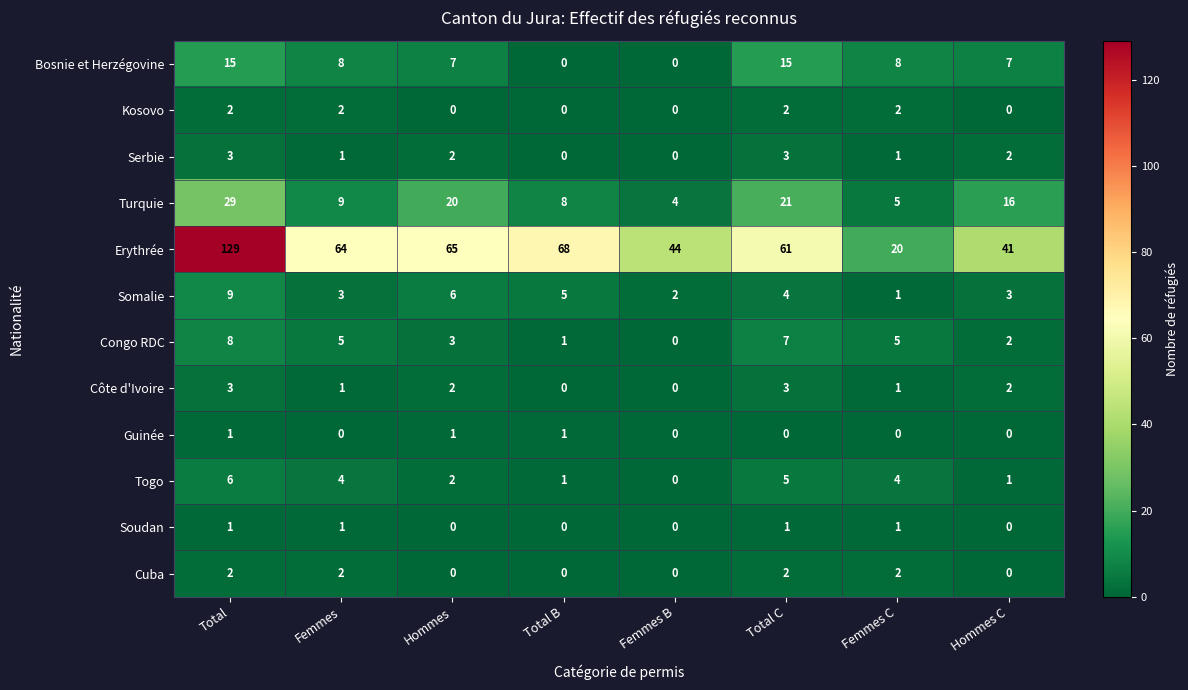

What is the difference between the Erythrée values at Hommes and Total C?

4